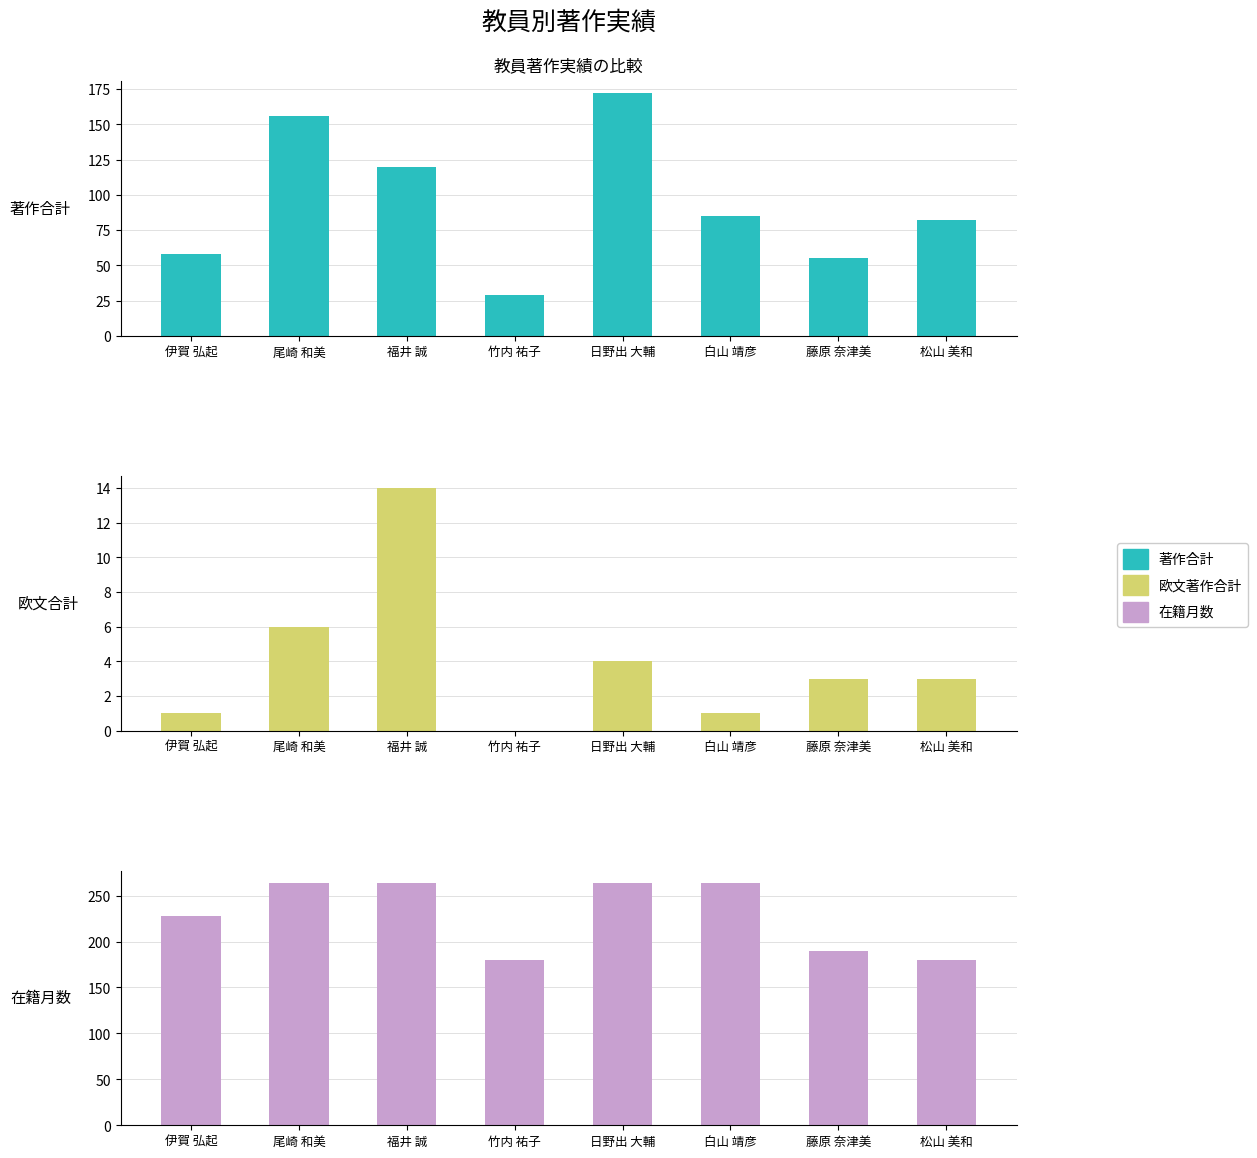

What is the difference between the maximum and minimum values in the 欧文合計（著作） series?

14